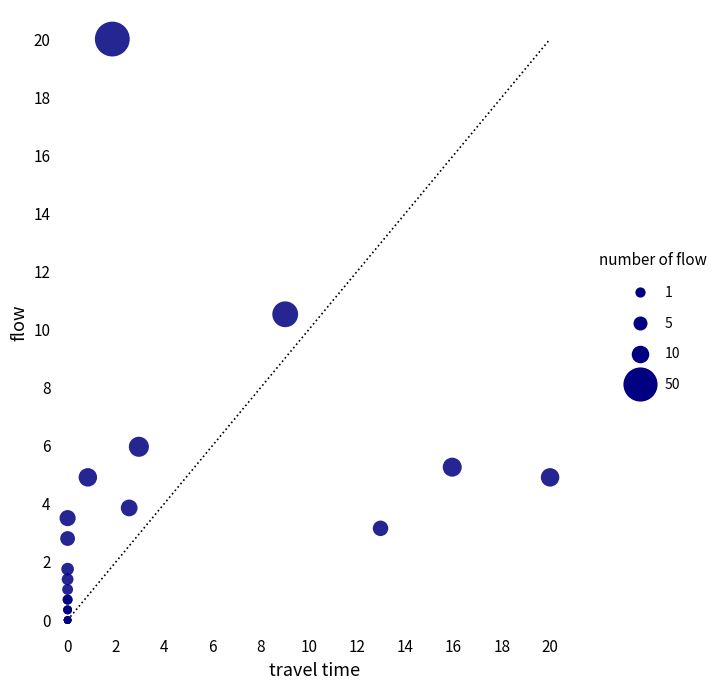

What Y value in the scatter plot is closest to 10?

10.5